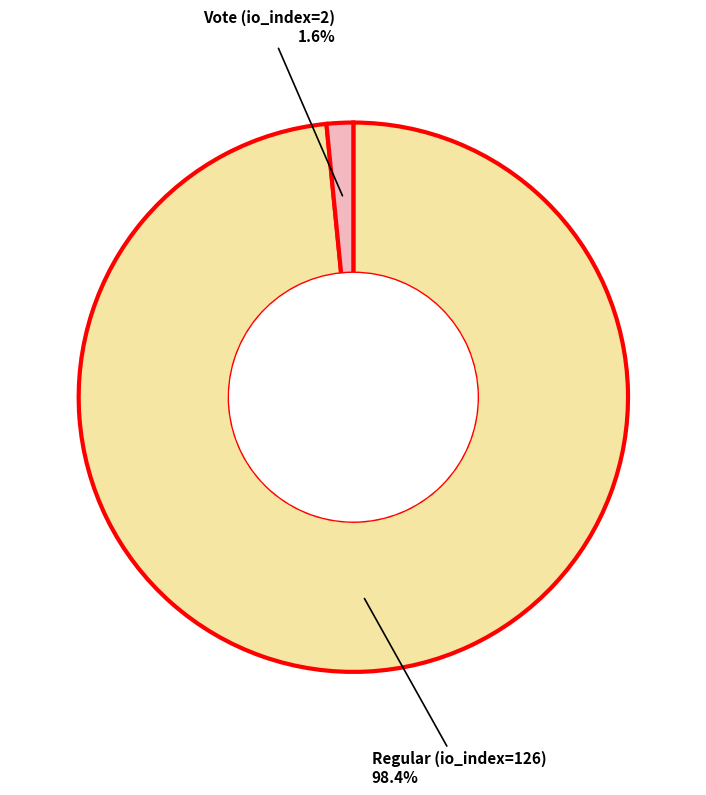

To the nearest percent, what percentage of the pie is Regular (io_index=126)?

98%